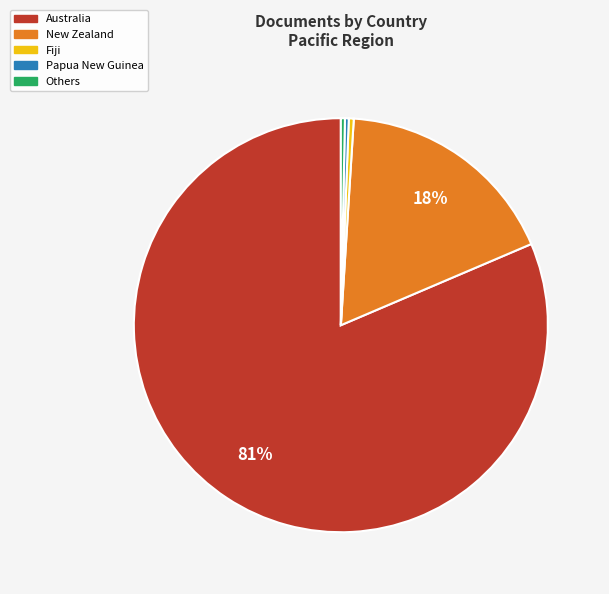

Is there any slice that represents more than half of the pie?

Yes